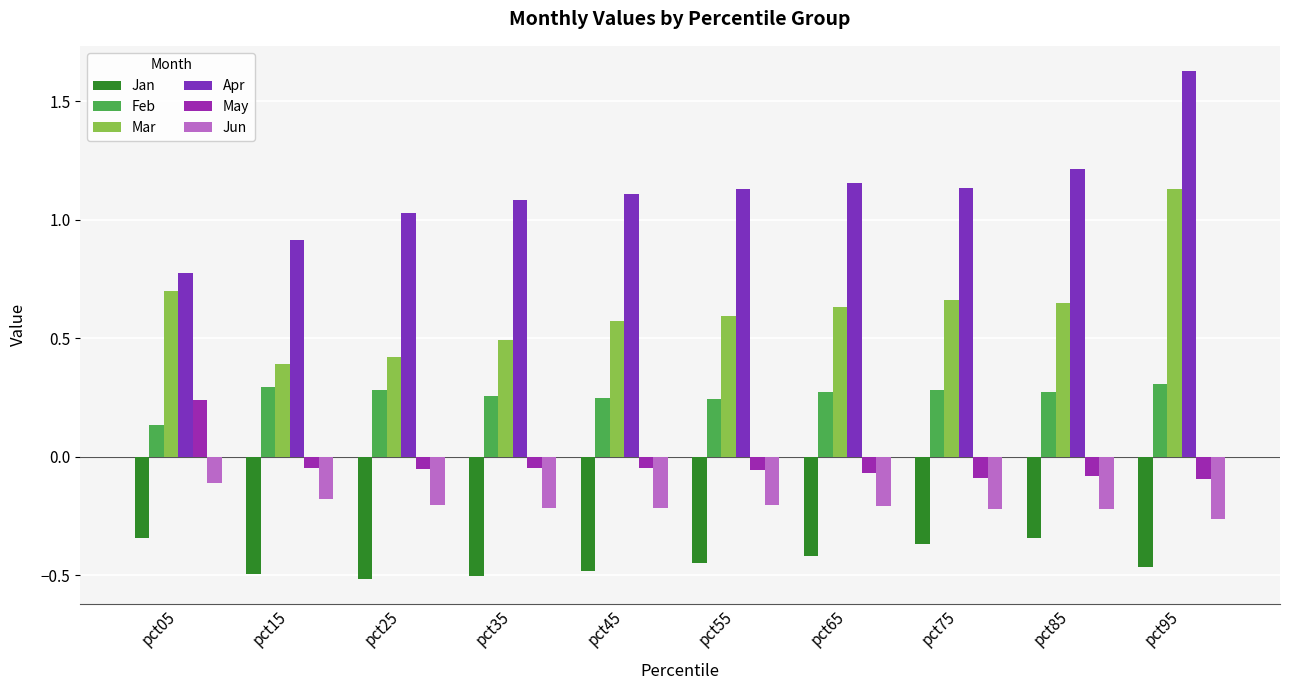

At how many categories does at least one series exceed 0?

10